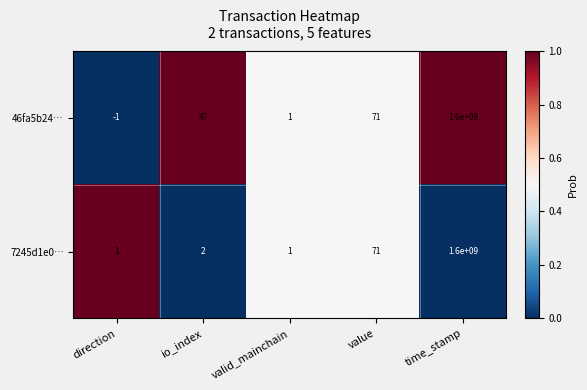

Reading left to right, what are all the values shown in this chart?

46fa5b24…: direction=-1	io_index=47	valid_mainchain=1	value=71	time_stamp=1600000000
7245d1e0…: direction=1	io_index=2	valid_mainchain=1	value=71	time_stamp=1600000000